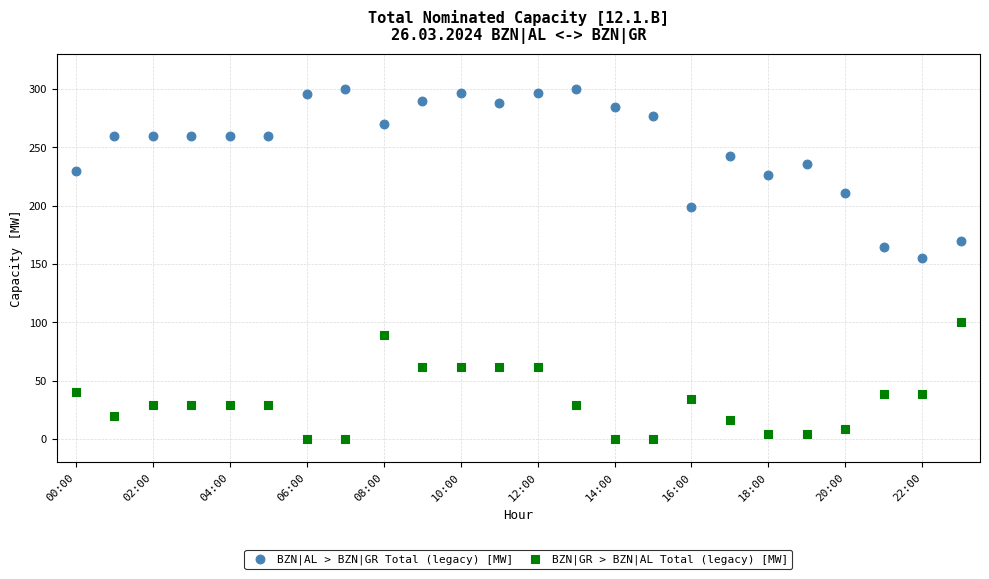

Which series has the widest spread of Y values?

BZN|AL > BZN|GR Total (legacy) [MW]